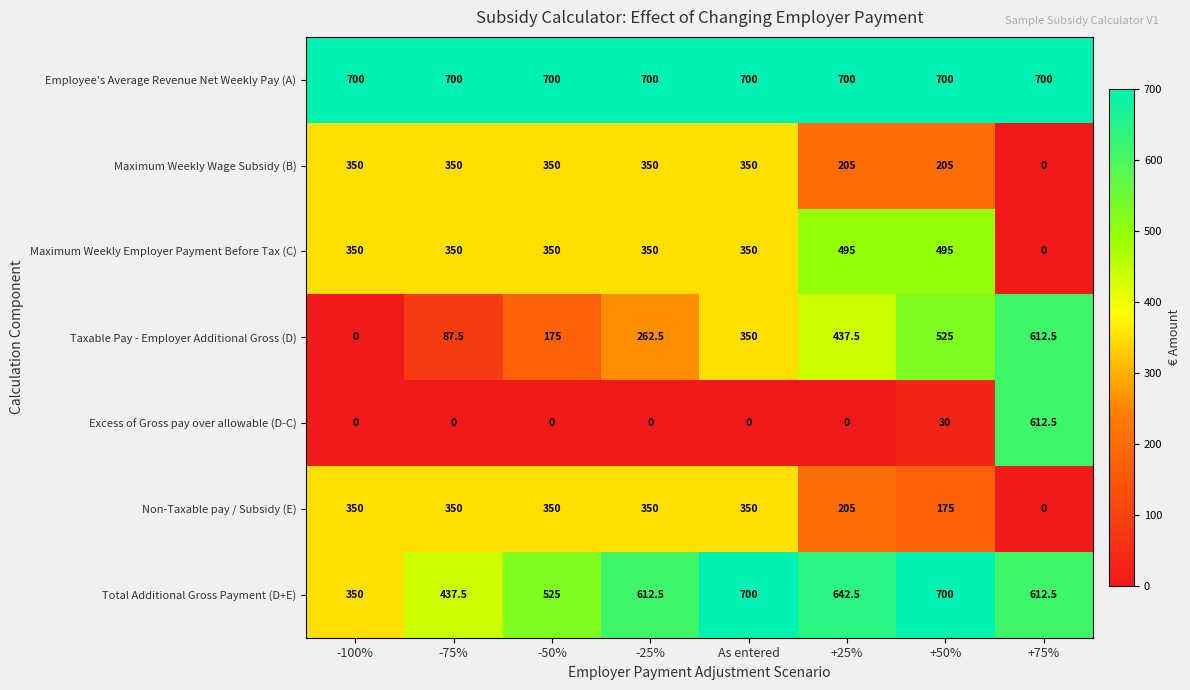

Is the value of Employee's Average Revenue Net Weekly Pay (A) at +25% greater than the value of Total Additional Gross Payment (D+E) at +25%?

Yes